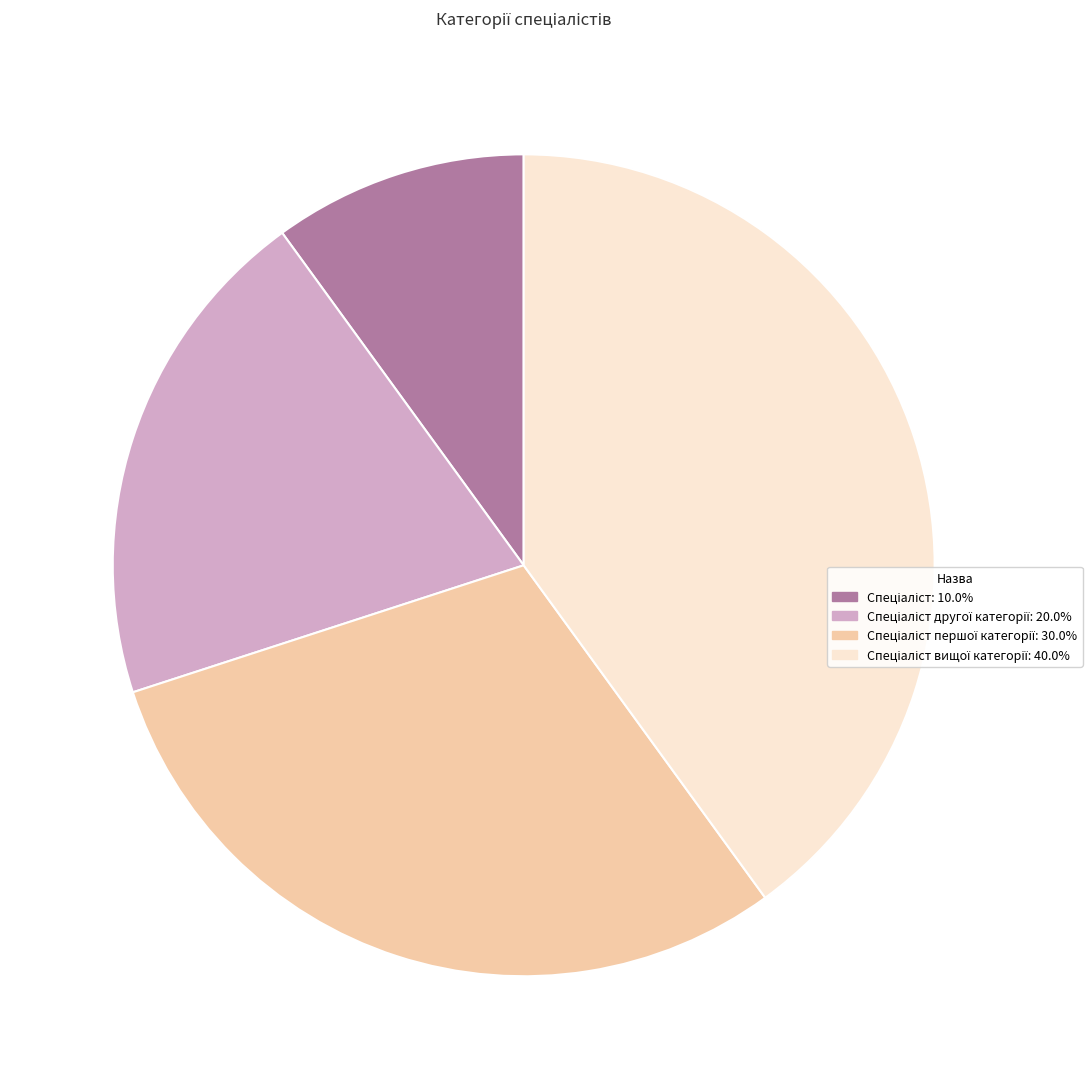

Does any single category account for the majority?

No